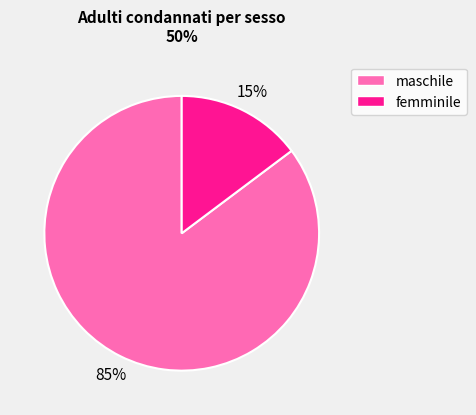

Is the sum of maschile and femminile greater than half?

Yes